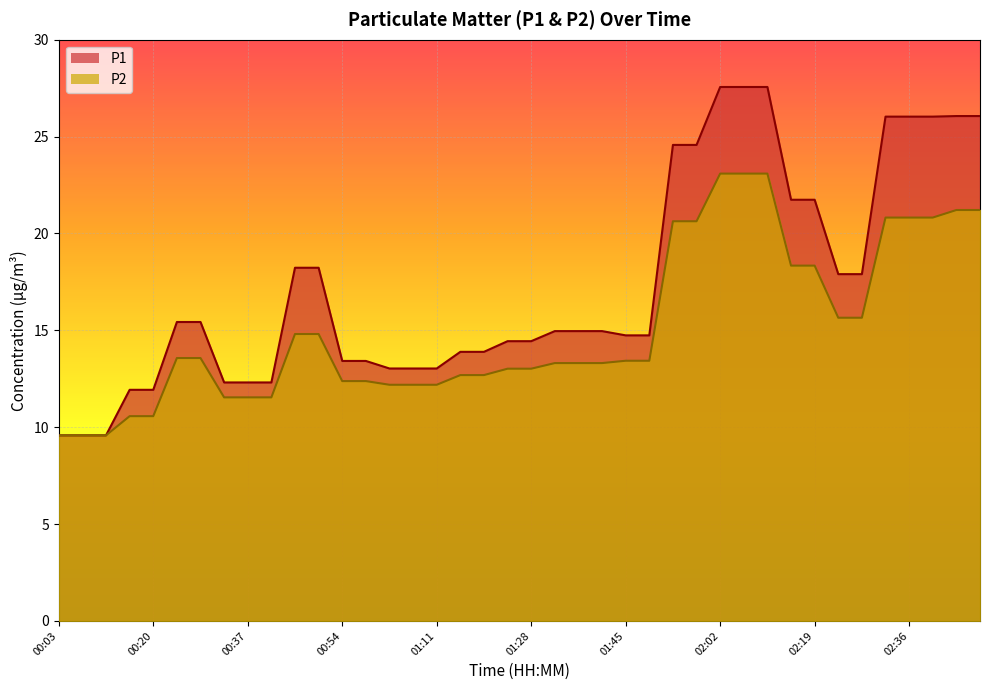

Reading left to right, extract all data points from this chart.

P1: 9.6	9.6	9.6	11.9	11.9	15.4	15.4	12.3	12.3	12.3	18.2	18.2	13.4	13.4	13.0	13.0	13.0	13.9	13.9	14.4	14.4	15.0	15.0	15.0	14.7	14.7	24.6	24.6	27.6	27.6	27.6	21.7	21.7	17.9	17.9	26.0	26.0	26.0	26.1	26.1
P2: 9.6	9.6	9.6	10.6	10.6	13.6	13.6	11.5	11.5	11.5	14.8	14.8	12.4	12.4	12.2	12.2	12.2	12.7	12.7	13.0	13.0	13.3	13.3	13.3	13.4	13.4	20.6	20.6	23.1	23.1	23.1	18.3	18.3	15.7	15.7	20.8	20.8	20.8	21.2	21.2